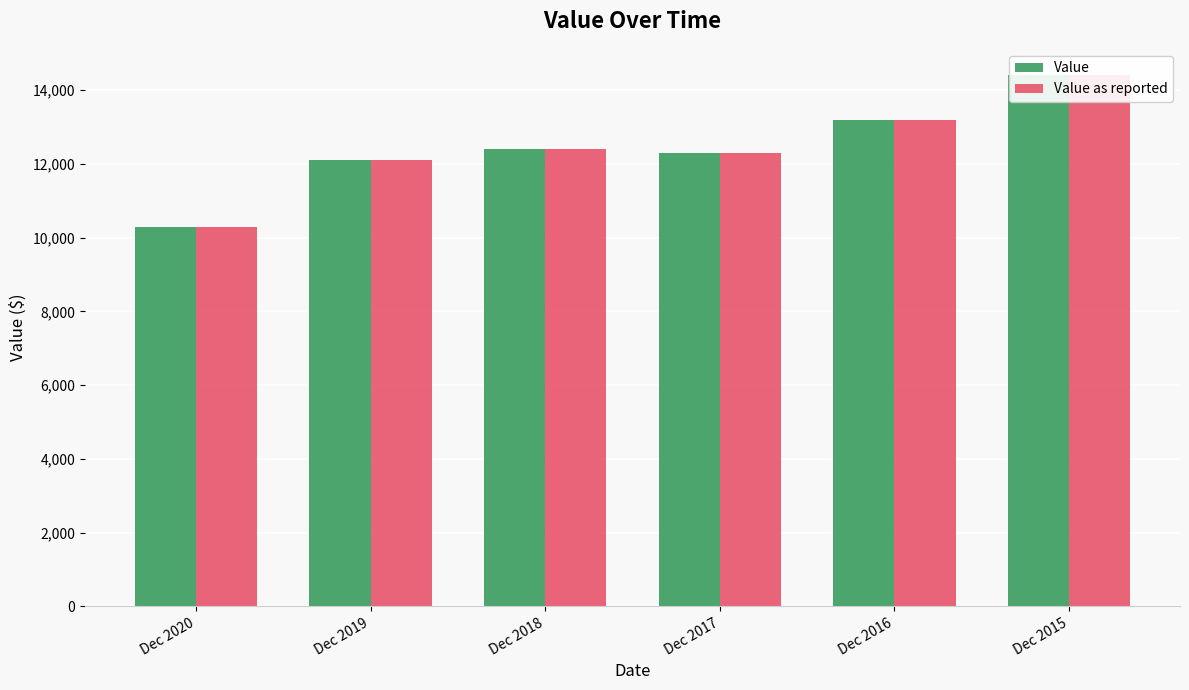

Reading left to right, list all the values displayed in this chart.

Value: 10300	12100	12400	12300	13200	14400
Value as reported: 10300	12100	12400	12300	13200	14400